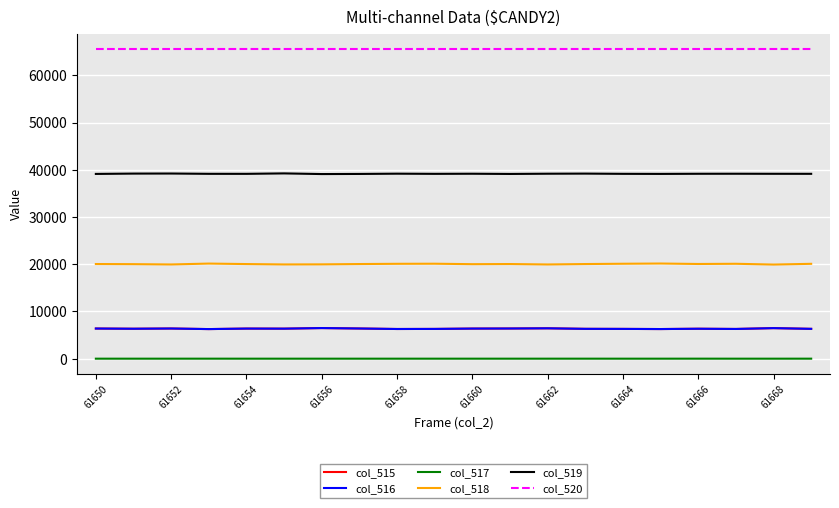

True or false: col_518 and col_517 cross at least once.

False